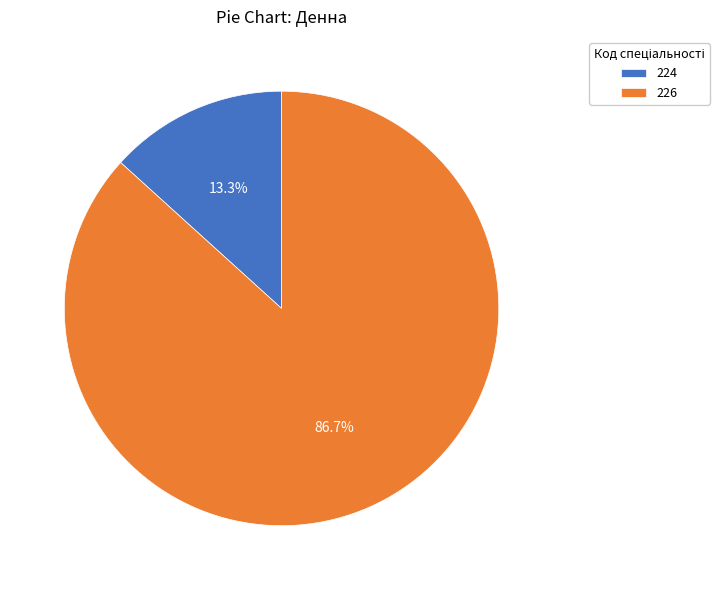

Approximately how many times larger is the value at 224 compared to 226?

0.2